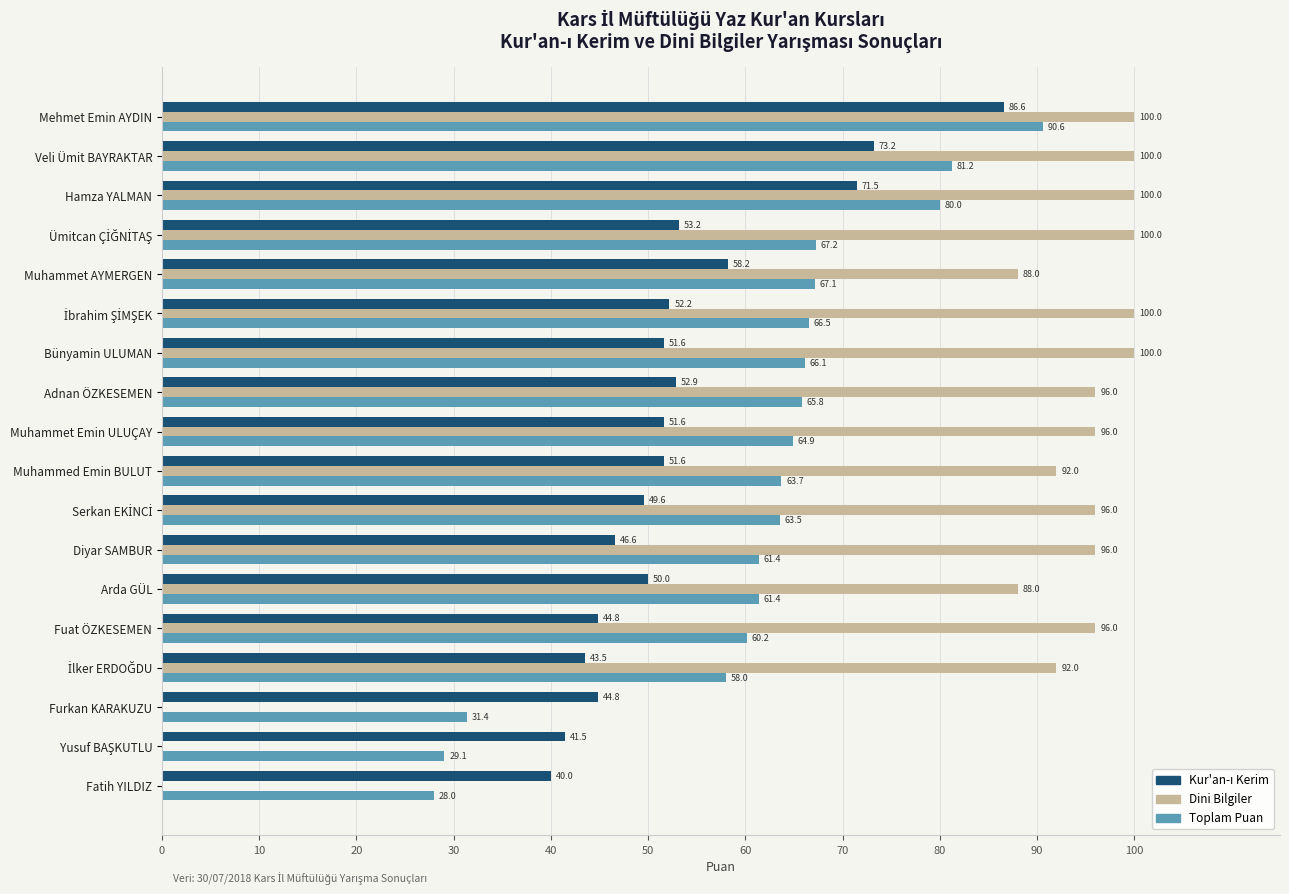

What is the approximate value of Toplam Puan at Mehmet Emin AYDIN?

90.6